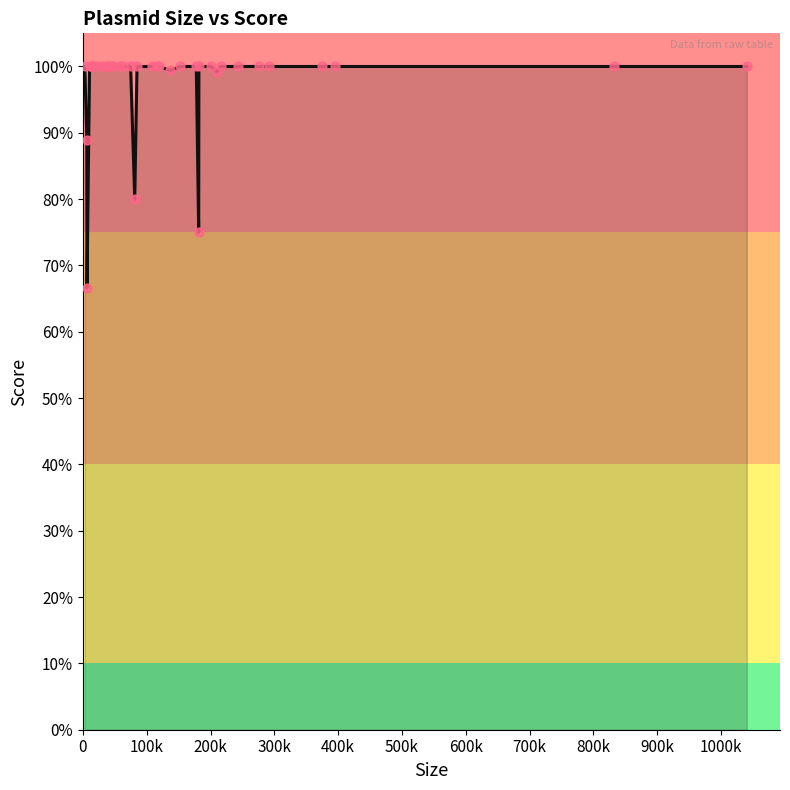

Does the chart have visible grid lines?

No